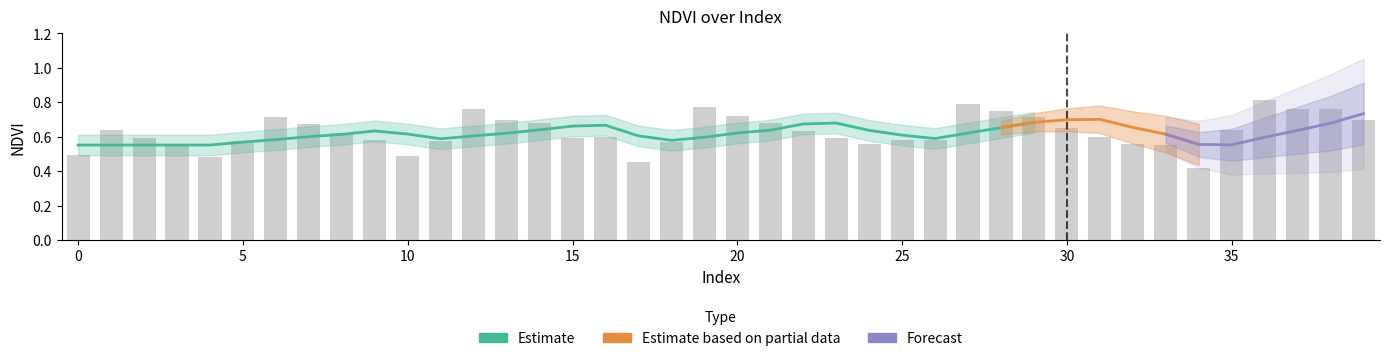

What is the value of the 4th bar from the left?

0.6